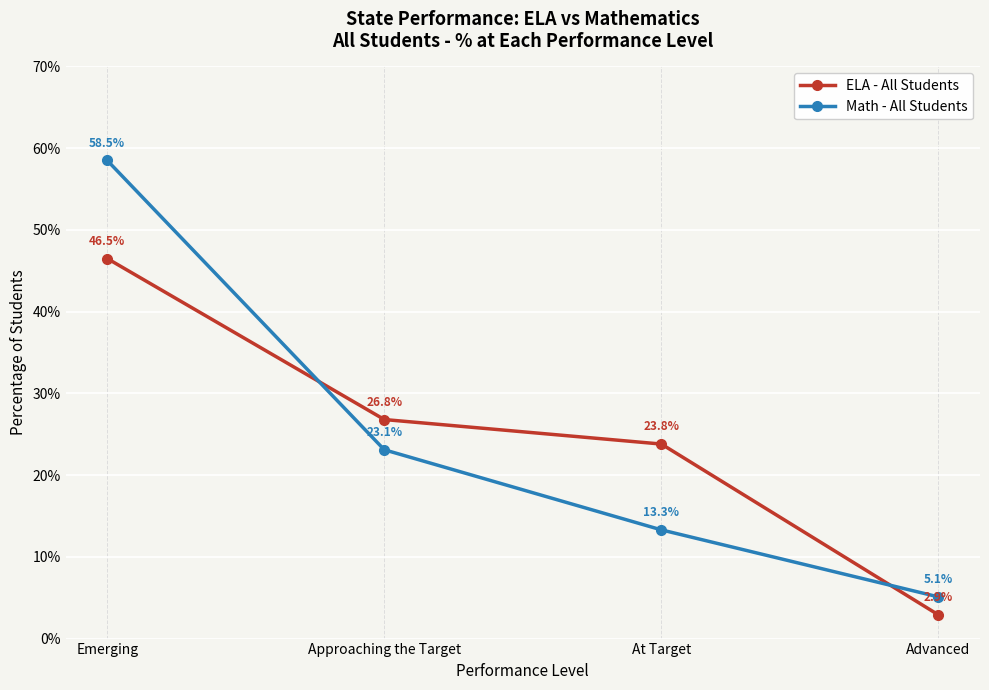

True or false: ELA - All Students has more than 1 interior local peaks.

False